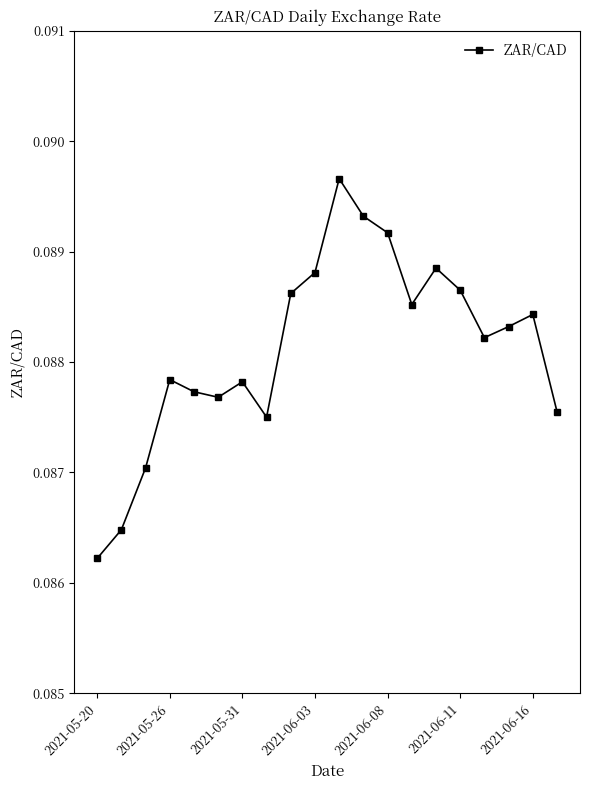

What is the sum of all values?

1.8